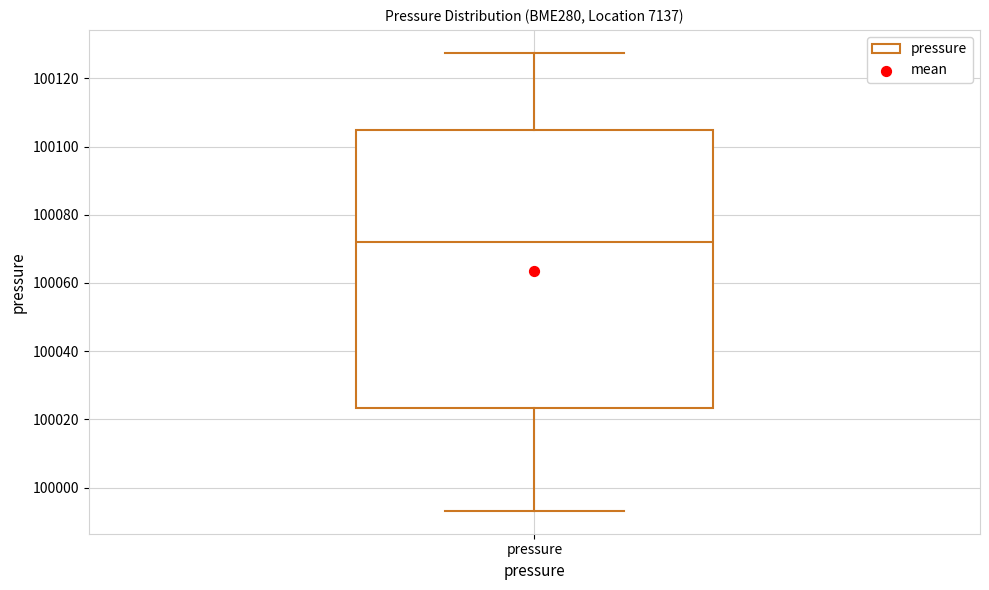

Transcribe this box plot: give where the median line is, the range the box spans, and where the two whiskers end, as read against the y-axis. The values are not printed on the chart, so give them approximately, as read against the axis.

median 100072, box 100024 to 100104, whiskers 99994 to 100128